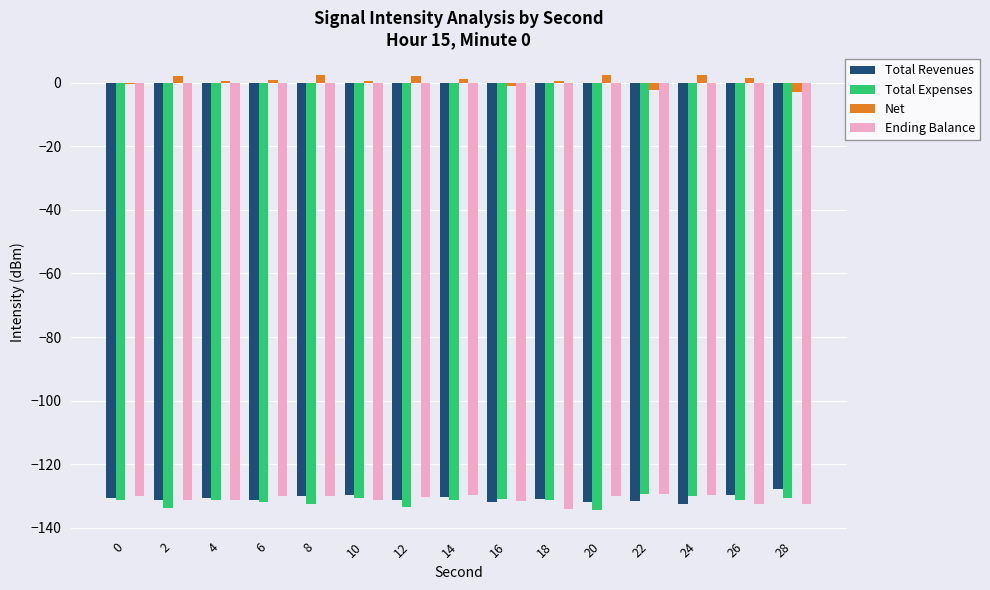

What is the greatest value displayed?

2.5